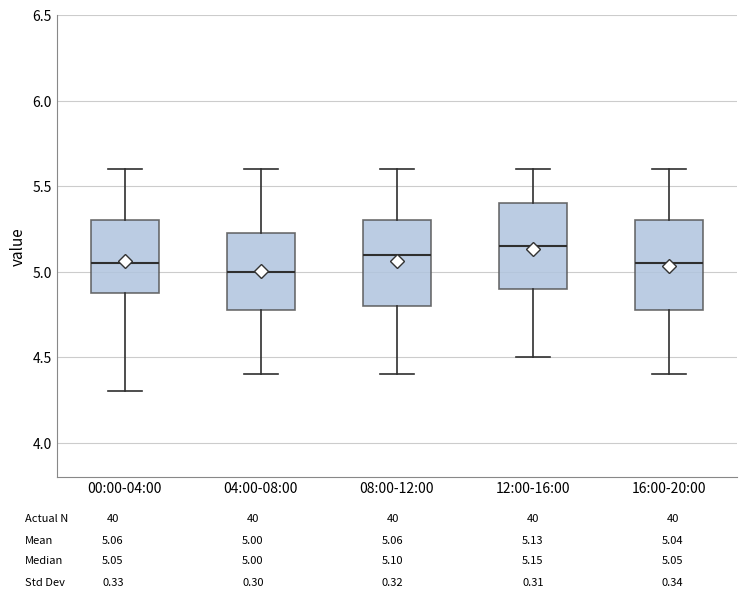

Reading left to right, read every box against the y-axis: the position of its median line, the range the box covers, and the ends of its whiskers. The values are not printed on the chart, so give them approximately, as read against the axis.

00:00-04:00: median 5.05, box 4.90 to 5.30, whiskers 4.30 to 5.60
04:00-08:00: median 5.00, box 4.80 to 5.25, whiskers 4.40 to 5.60
08:00-12:00: median 5.10, box 4.80 to 5.30, whiskers 4.40 to 5.60
12:00-16:00: median 5.15, box 4.90 to 5.40, whiskers 4.50 to 5.60
16:00-20:00: median 5.05, box 4.80 to 5.30, whiskers 4.40 to 5.60